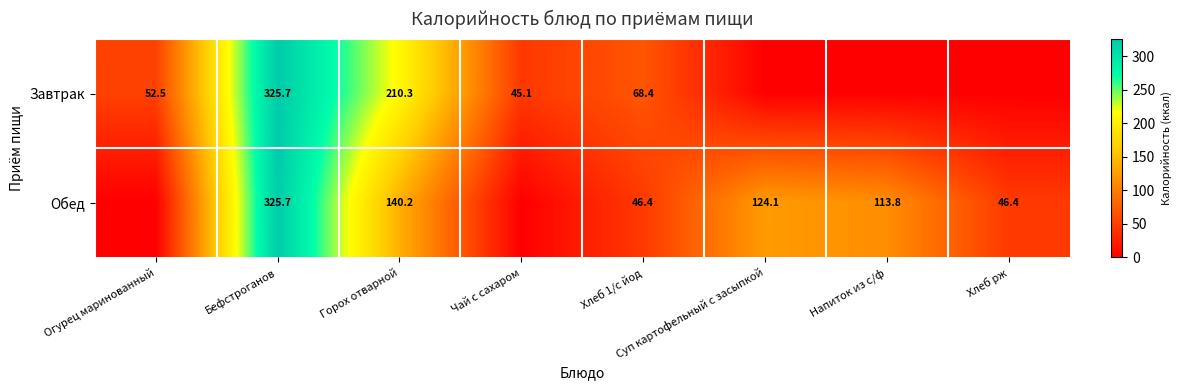

Rank the series at Горох отварной from lowest to highest value.

Обед, Завтрак